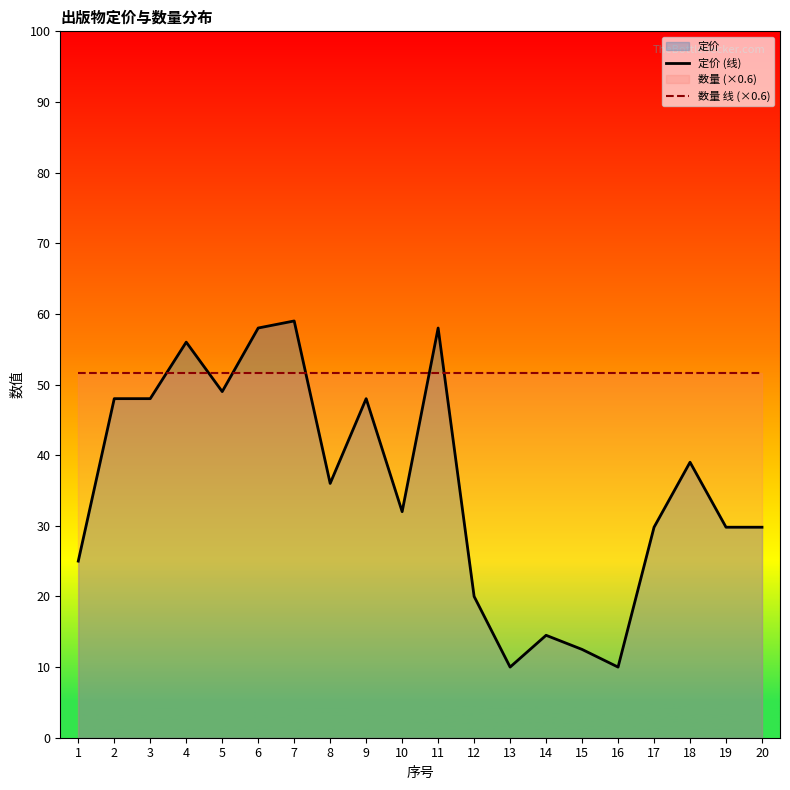

What is the average value of the 定价 (线) series?

35.6